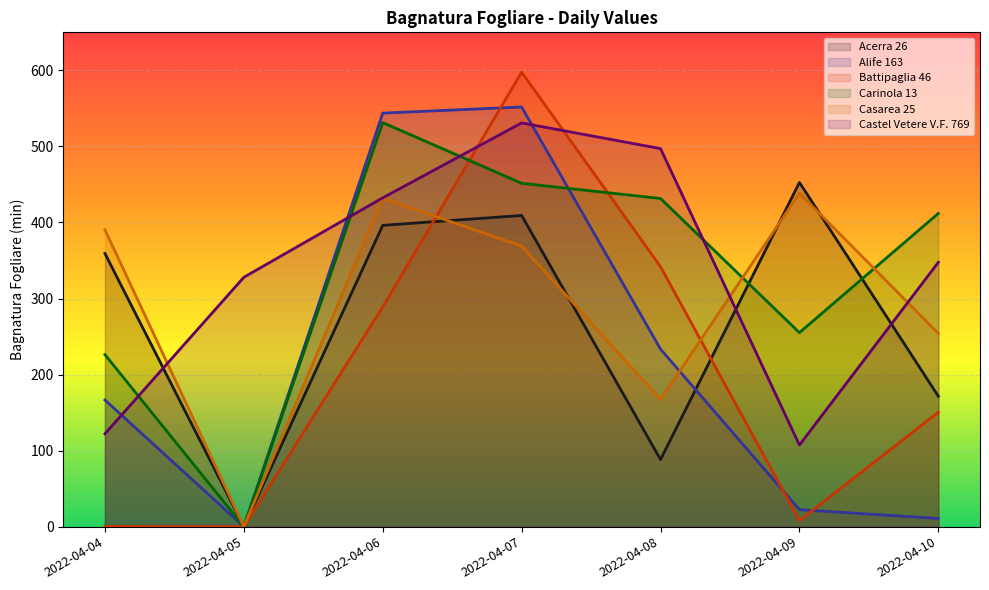

List the labels in order of Castel Vetere V.F. 769 value, smallest first.

2022-04-09, 2022-04-04, 2022-04-05, 2022-04-10, 2022-04-06, 2022-04-08, 2022-04-07